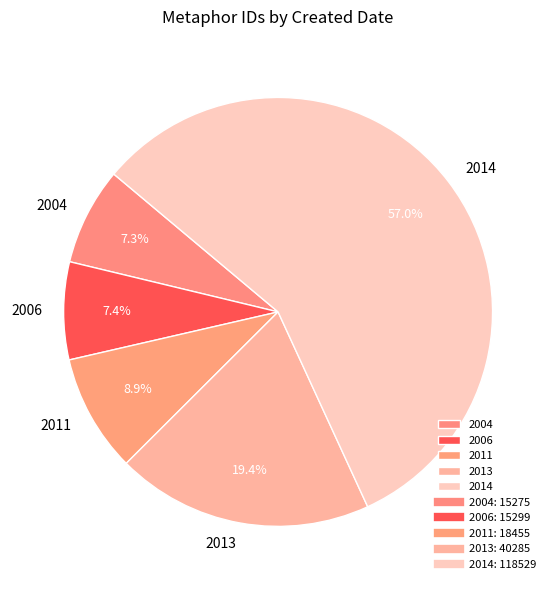

Approximately how many times larger is the value at 2006 compared to 2004?

1.0